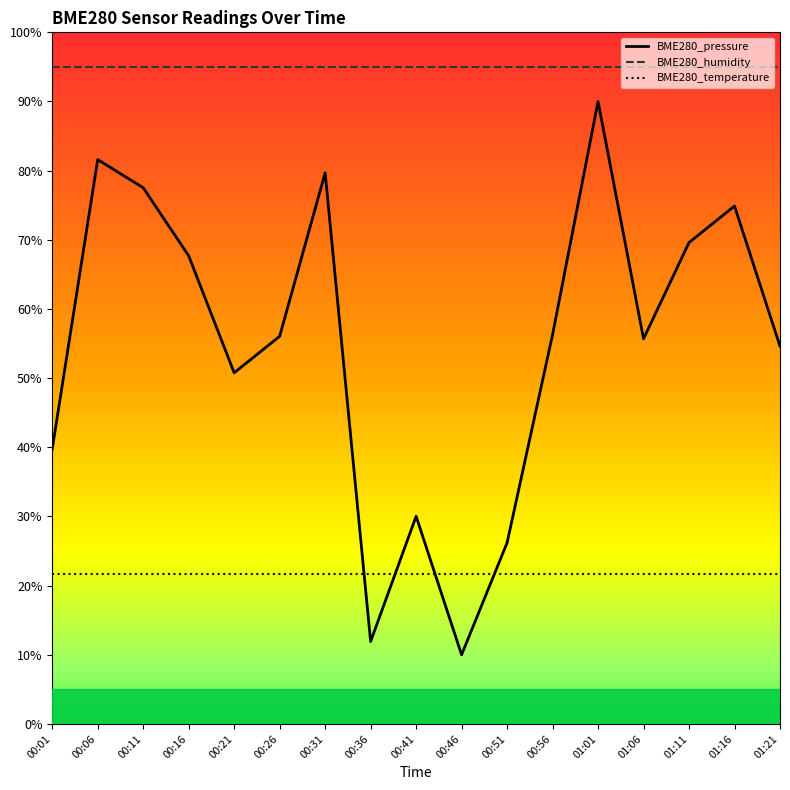

What are all the series names shown in the legend?

BME280_pressure, BME280_humidity, BME280_temperature